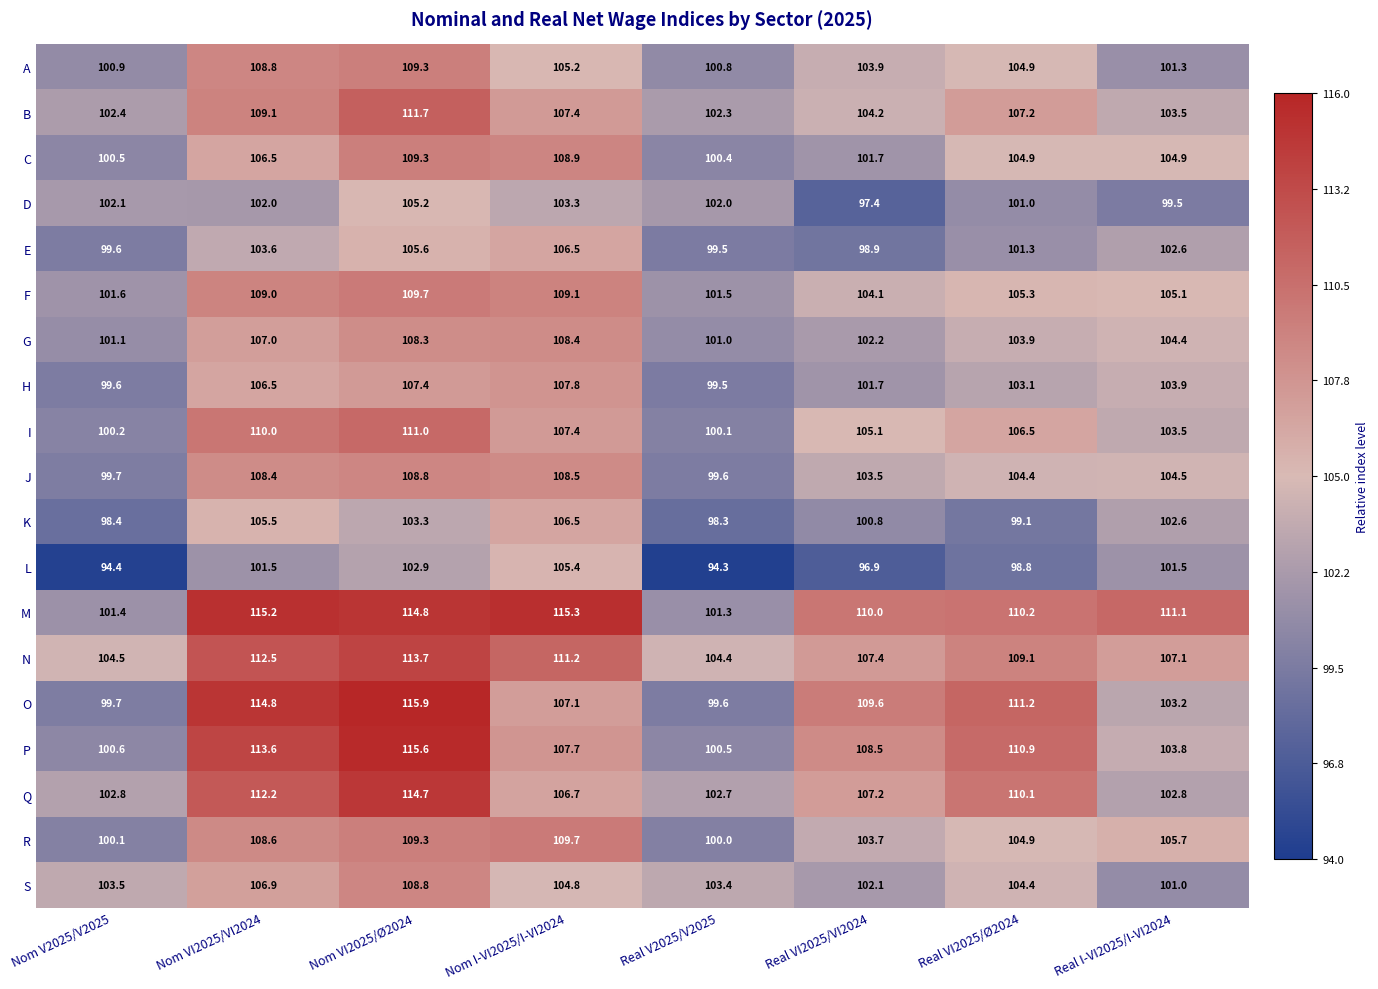

Count the number of categories in the chart.

8